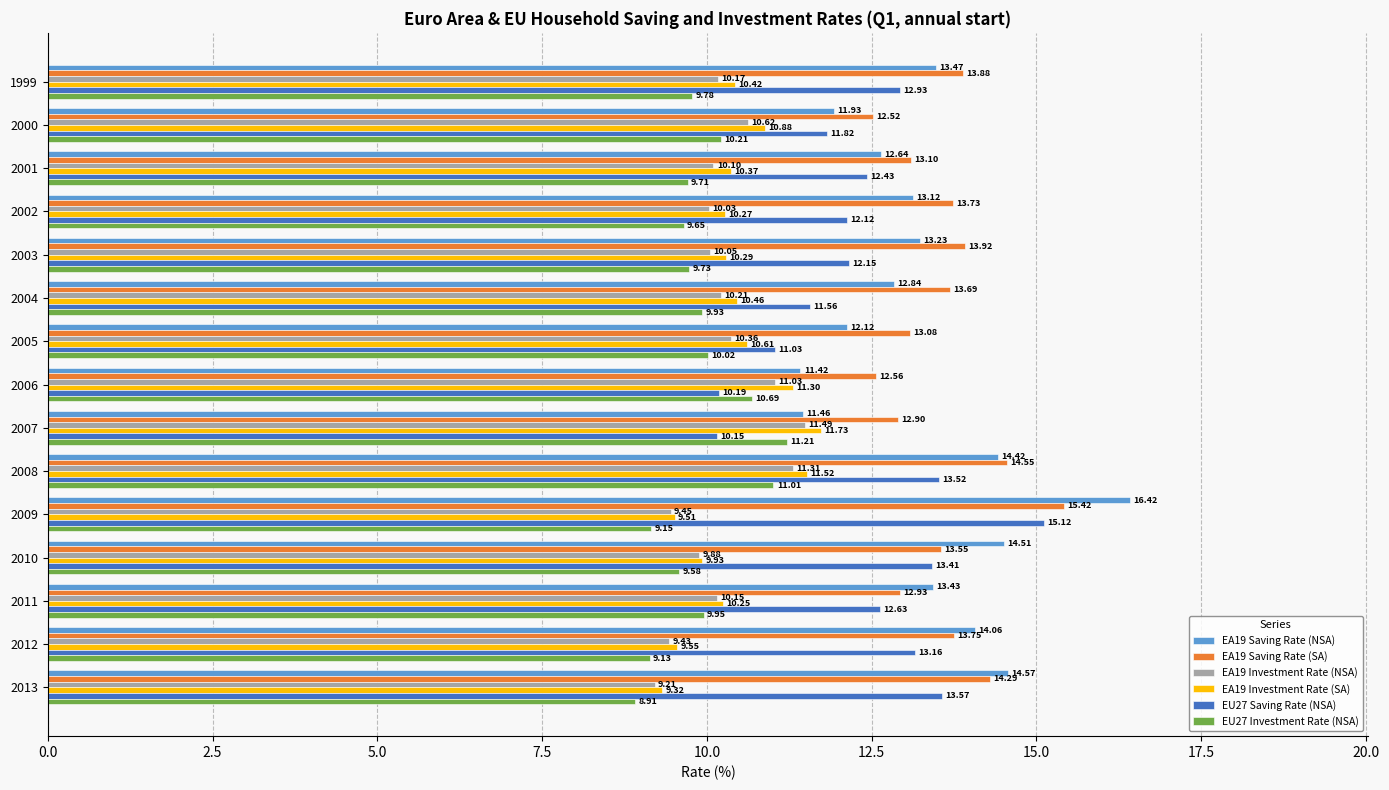

Which series has the largest total across all categories?

EA19 Saving Rate (SA)